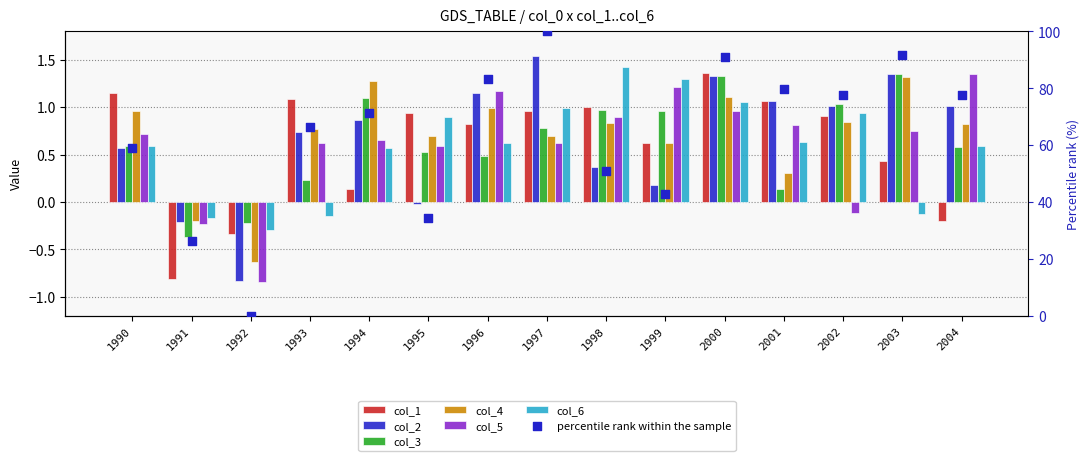

At which category is the sum across all series the highest?

2000